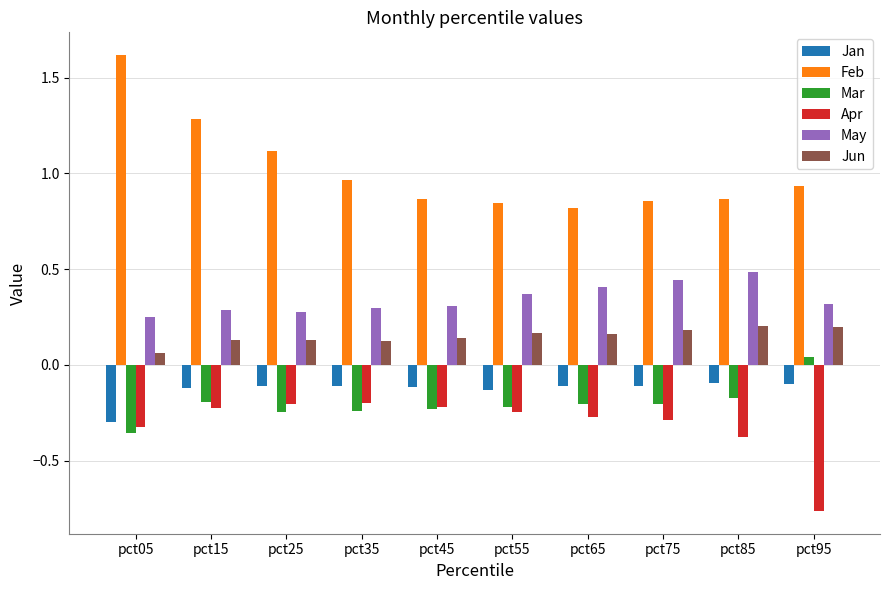

Where does the Mar series first go above 0?

pct95